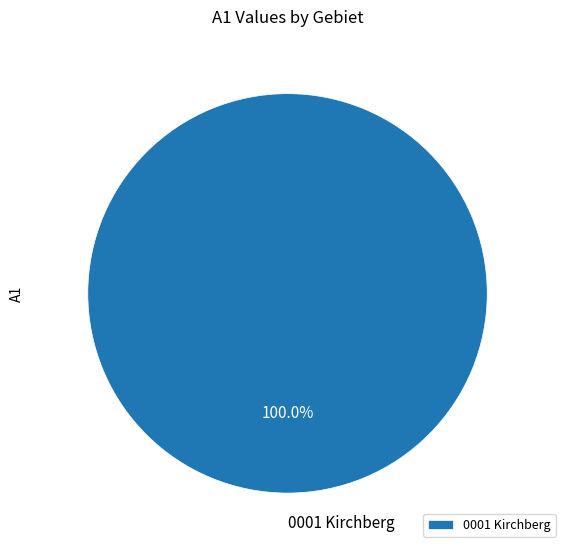

Is there a majority slice in this chart?

Yes